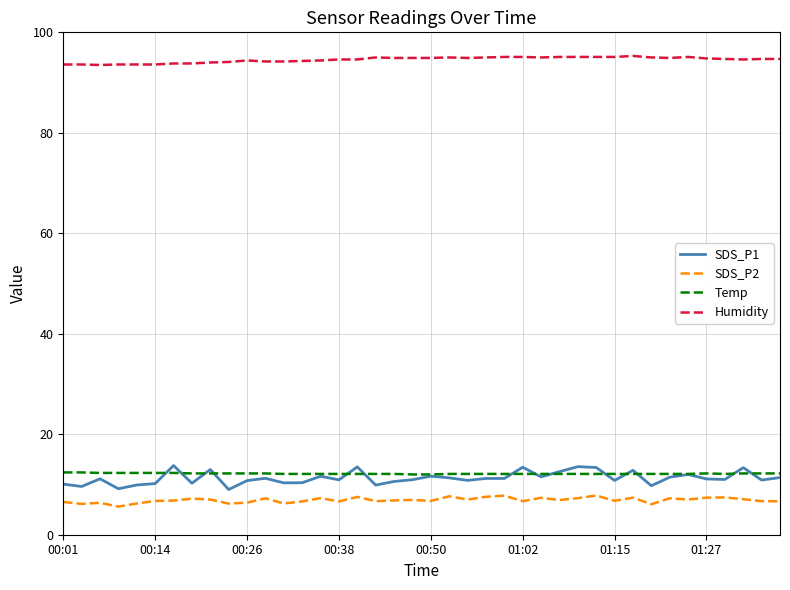

Which series has the largest total across all categories?

Humidity